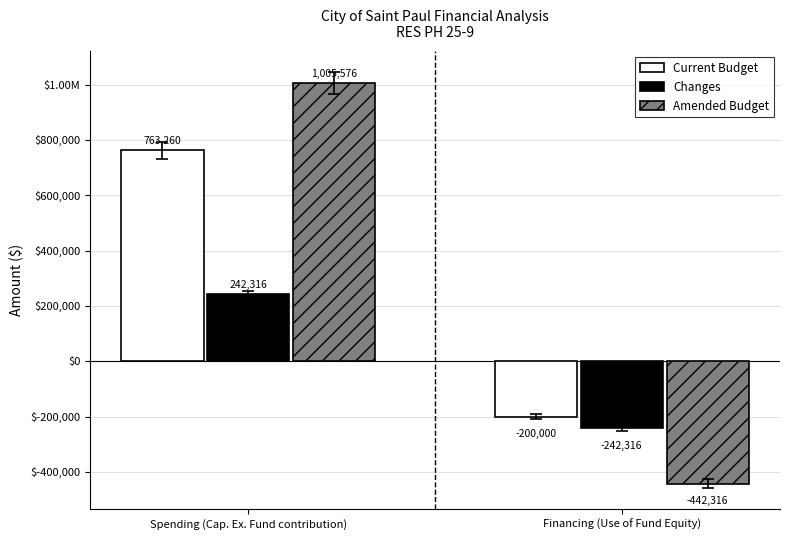

Rank the categories by Current Budget value from lowest to highest.

Financing (Use of Fund Equity), Spending (Cap. Ex. Fund contribution)